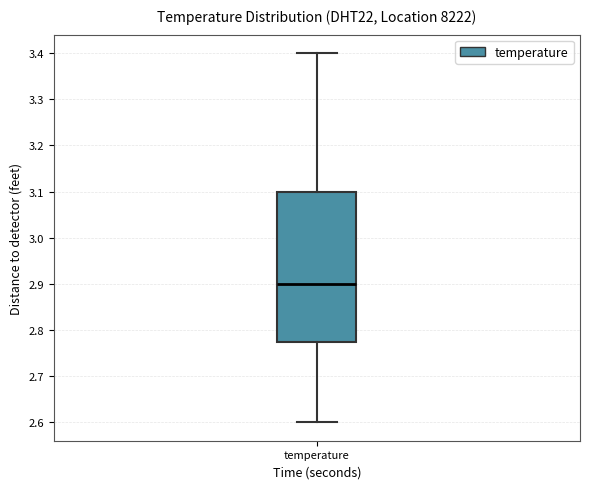

Read this box plot against the y-axis: the position of the median line, the range covered by the box, and the ends of both whiskers. The values are not printed on the chart, so give them approximately, as read against the axis.

median 2.90, box 2.78 to 3.10, whiskers 2.60 to 3.40